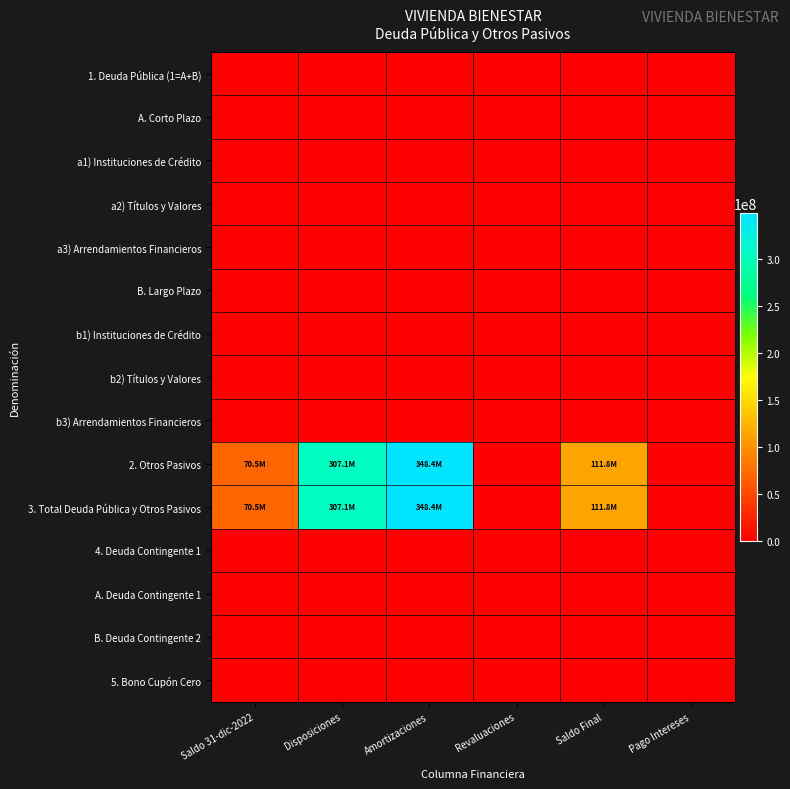

Count the number of categories in the chart.

6